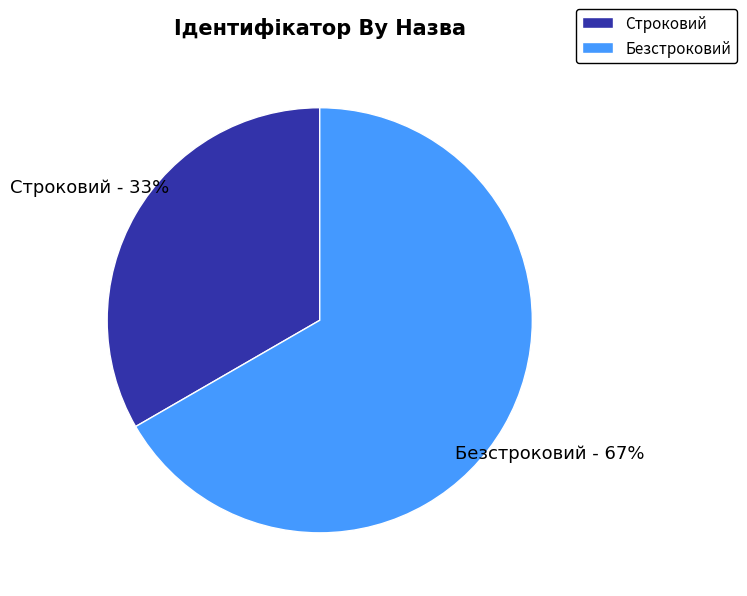

What is the ratio of the value at Строковий to the value at Безстроковий?

0.5